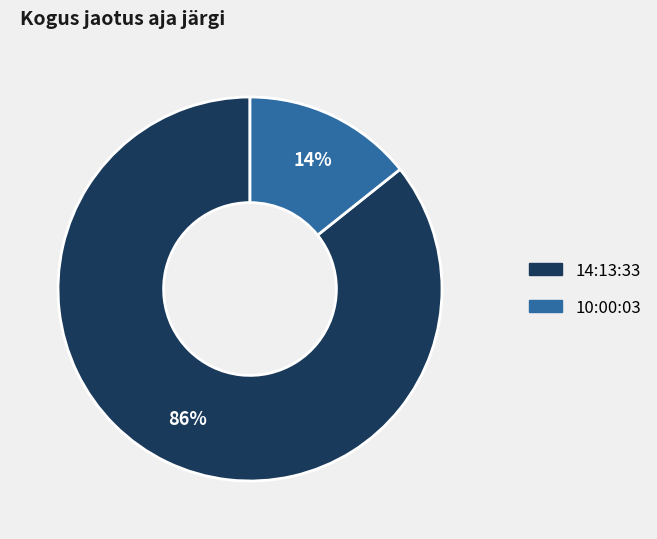

Rank the categories by value from lowest to highest.

10:00:03, 14:13:33